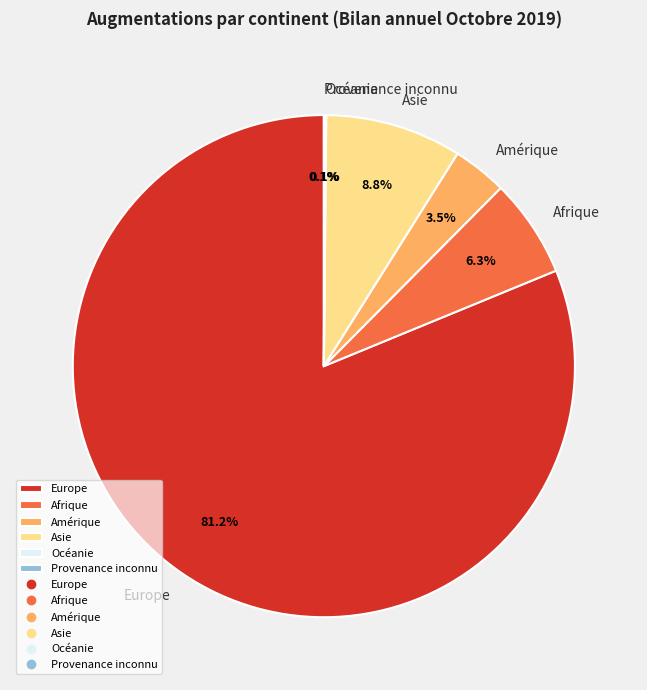

What percentage do Europe and Asie together represent?

90.0%